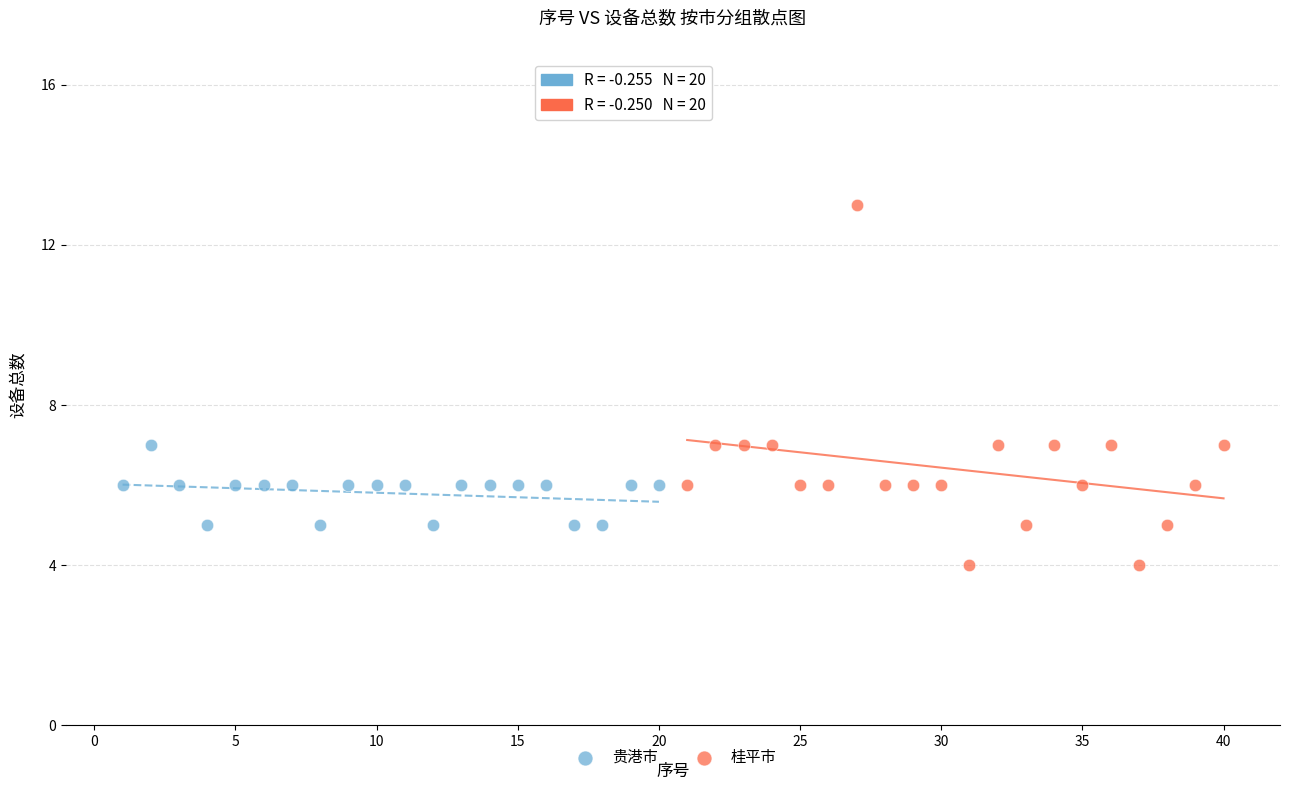

Which series reaches the maximum Y coordinate?

桂平市